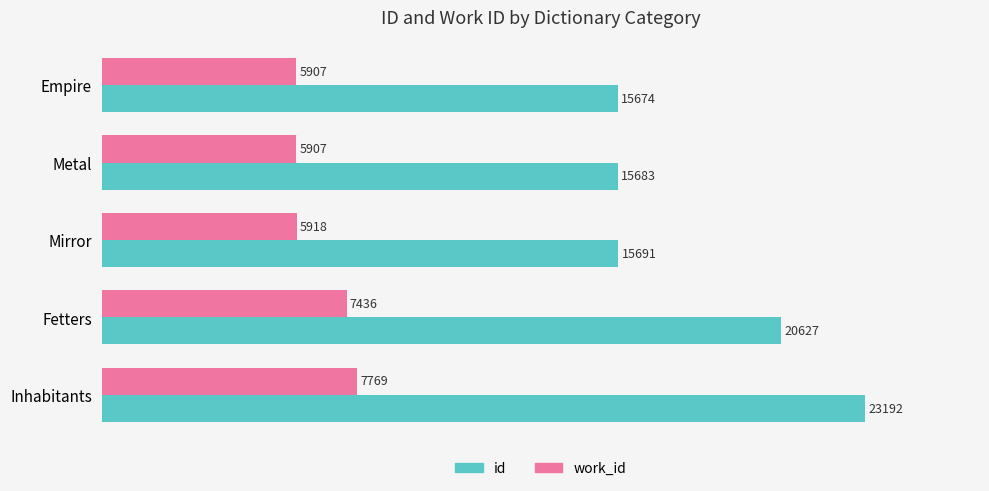

The value of work_id at Metal is 8673. True or false?

False